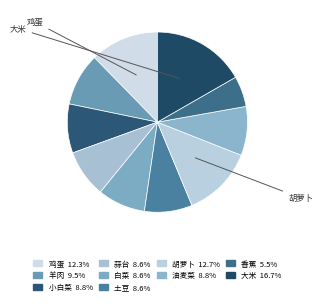

What is the smallest slice in the pie chart?

香蕉